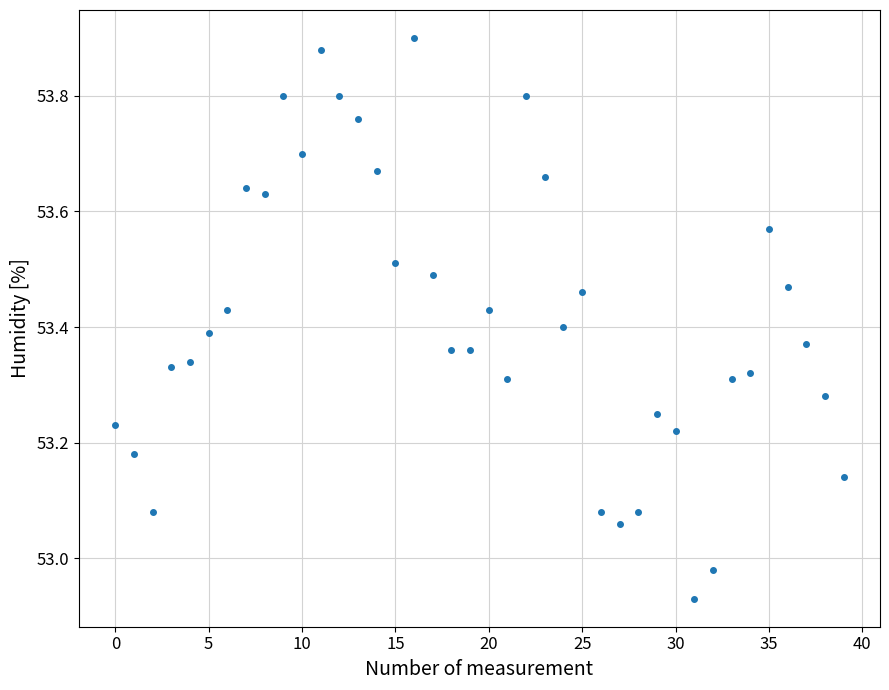

What is the range of Y values (max minus min)?

1.0